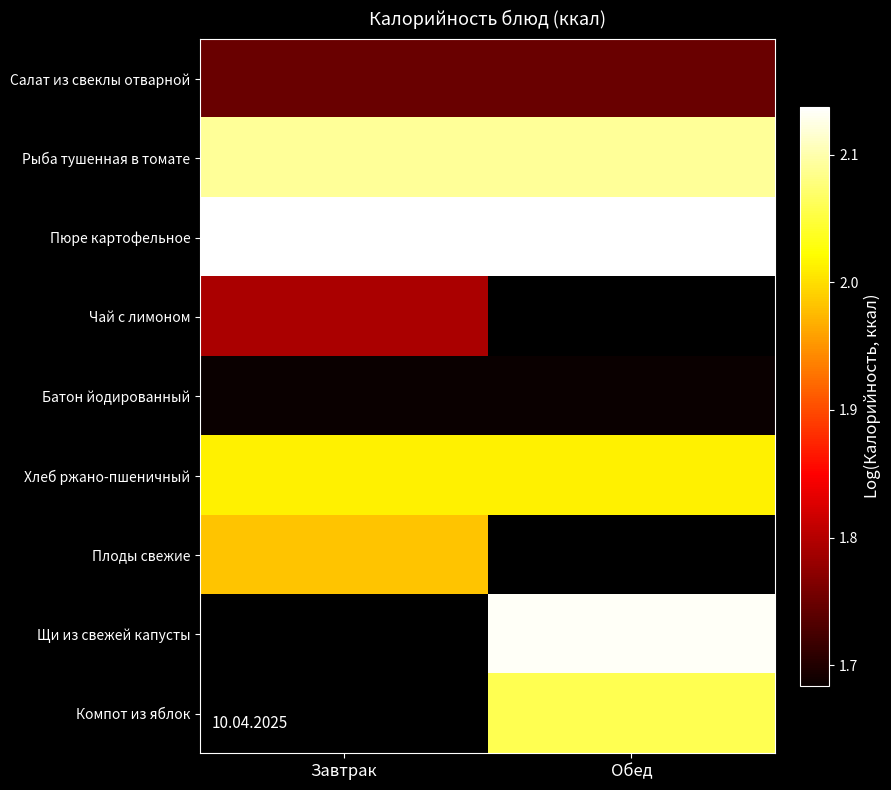

What value does the Хлеб ржано-пшеничный series have at Обед?

2.0